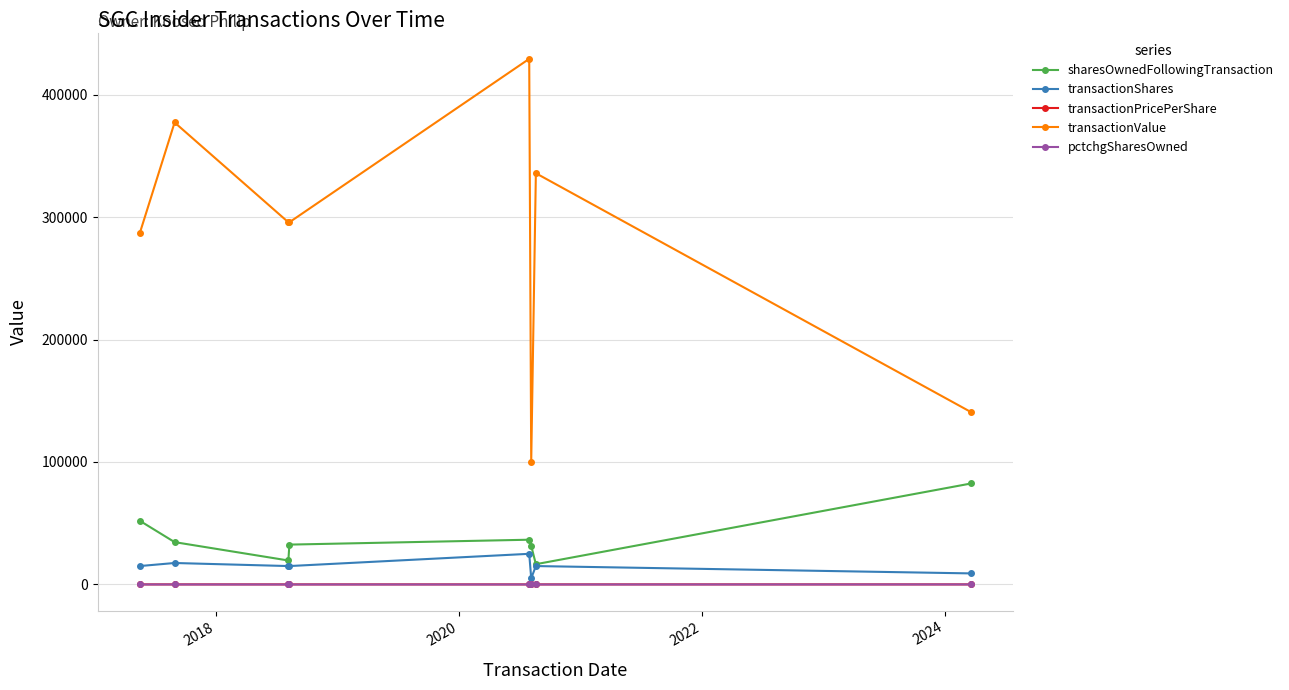

Which series has the largest range (max minus min)?

transactionValue